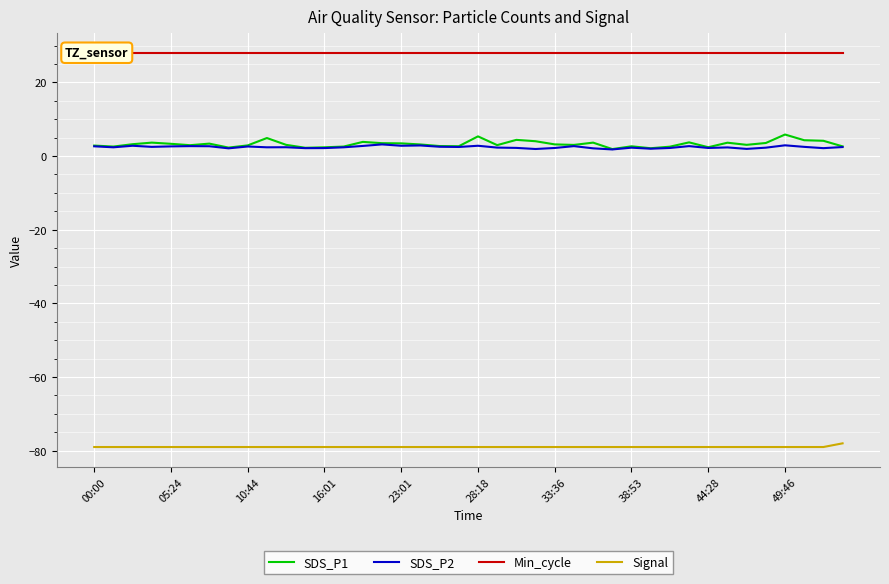

Where does the SDS_P2 series first go above 2?

00:00